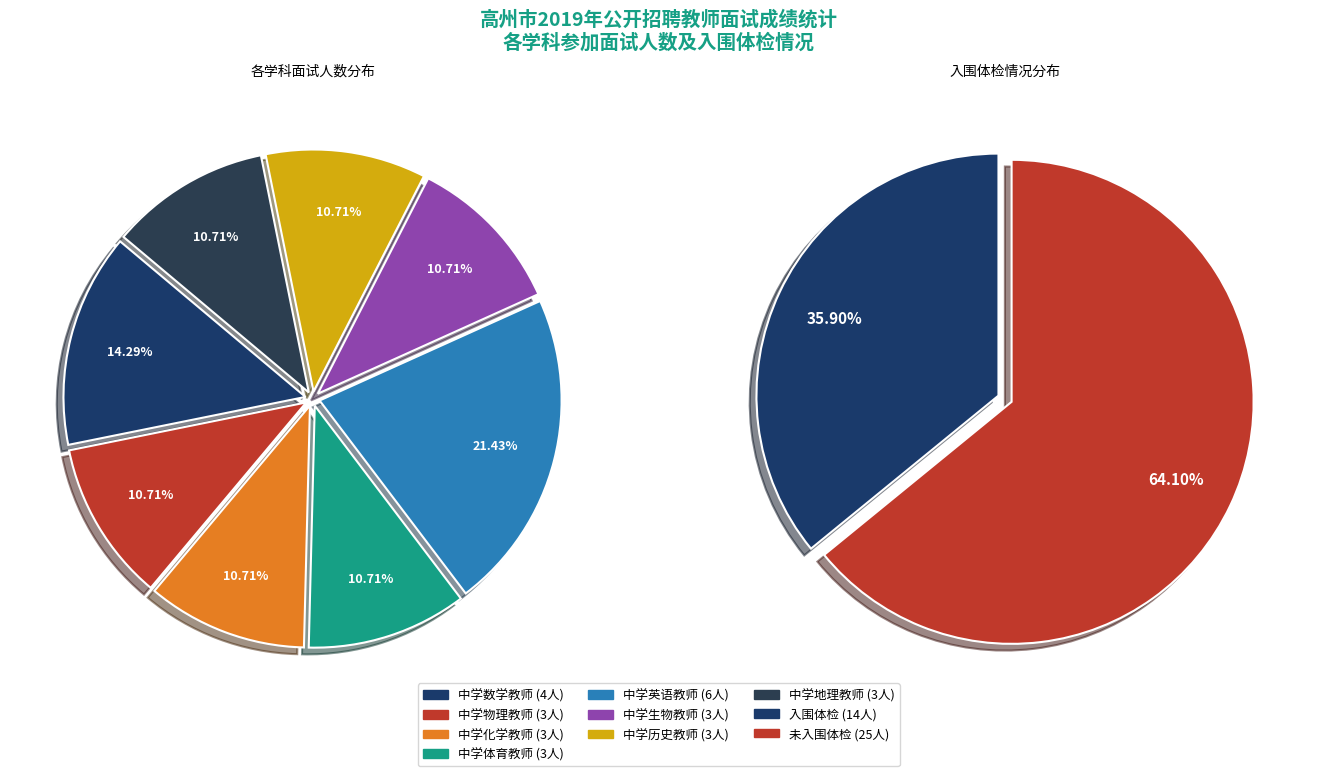

Is it true that 中学英语教师 is 21% of the pie?

True